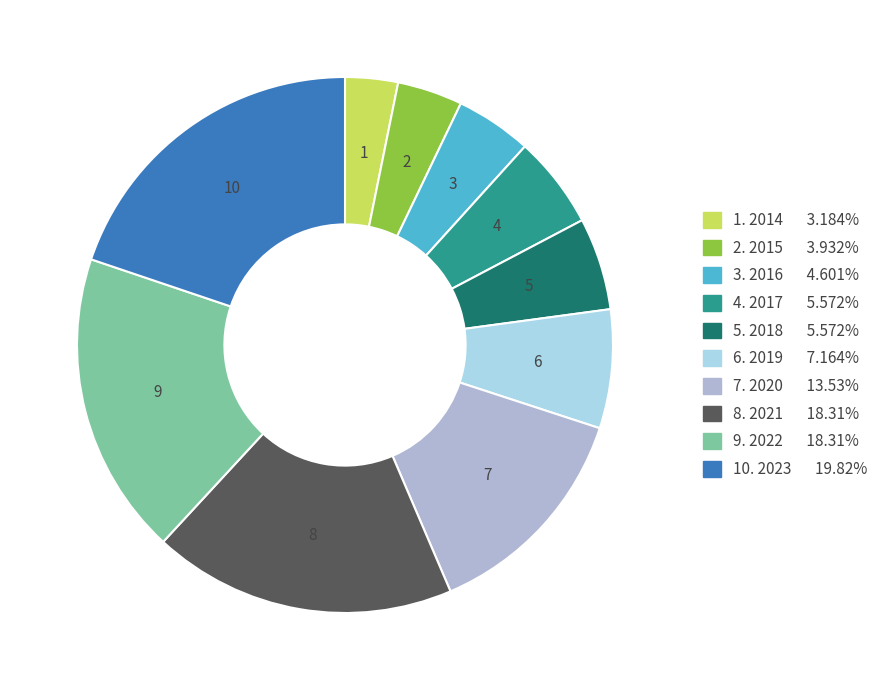

Does any single category account for the majority?

No